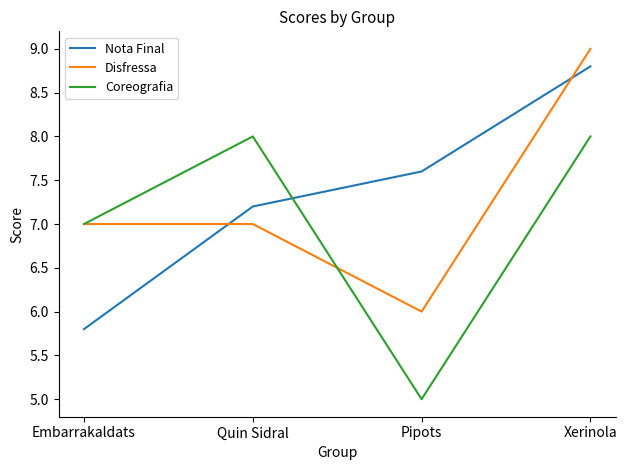

What is the difference between the maximum and second lowest values in the Disfressa series?

2.0